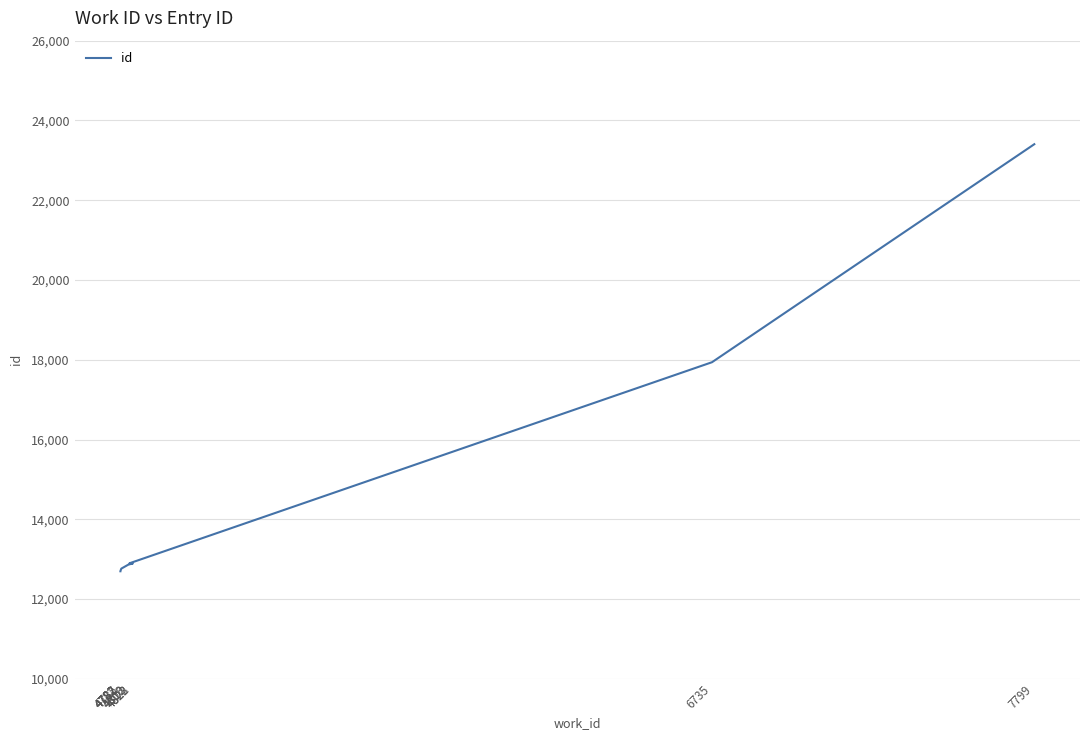

What is the sum of all values?

143743